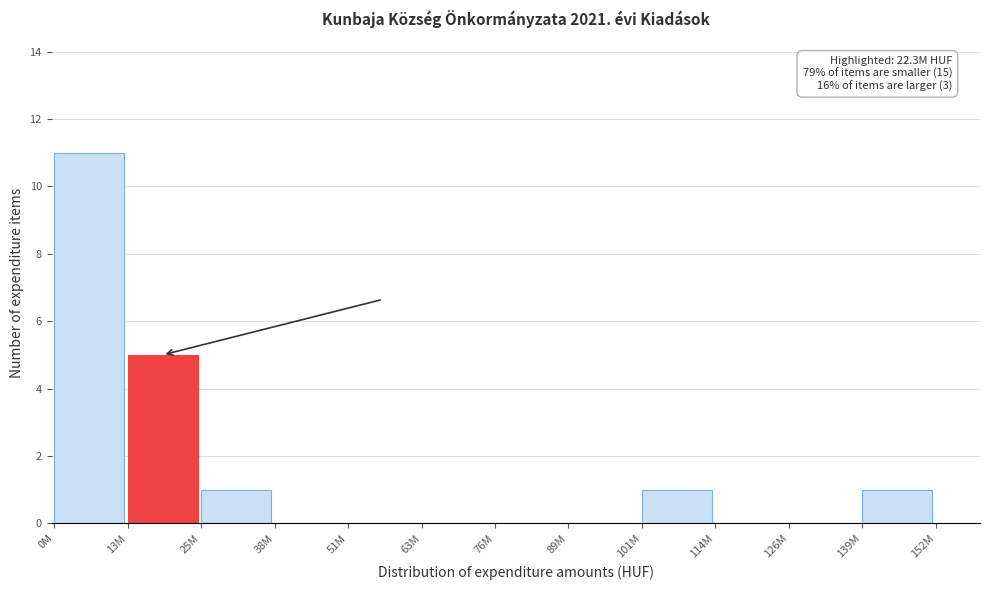

Reading left to right, what are all the values shown in this chart?

0M=11	13M=5	25M=1	38M=0	51M=0	63M=0	76M=0	89M=0	101M=1	114M=0	126M=0	139M=1